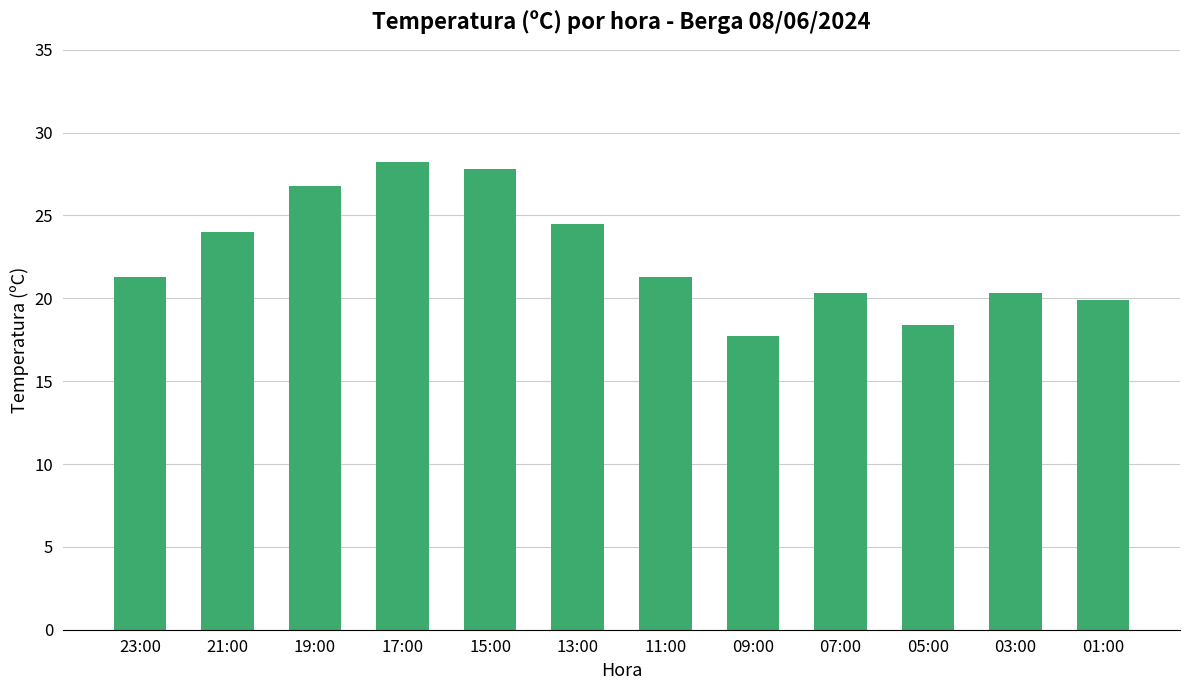

What position from the left is 15:00?

5